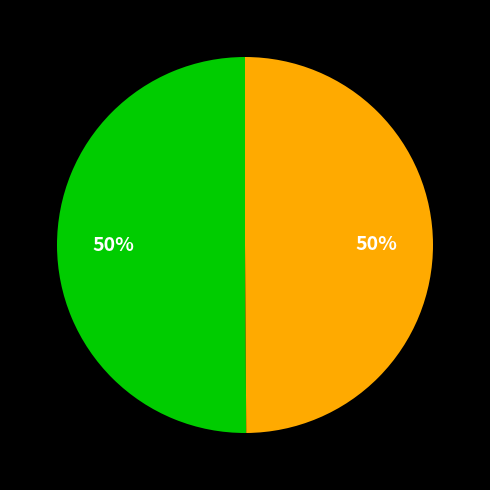

To the nearest percent, what is the average slice percentage?

50%